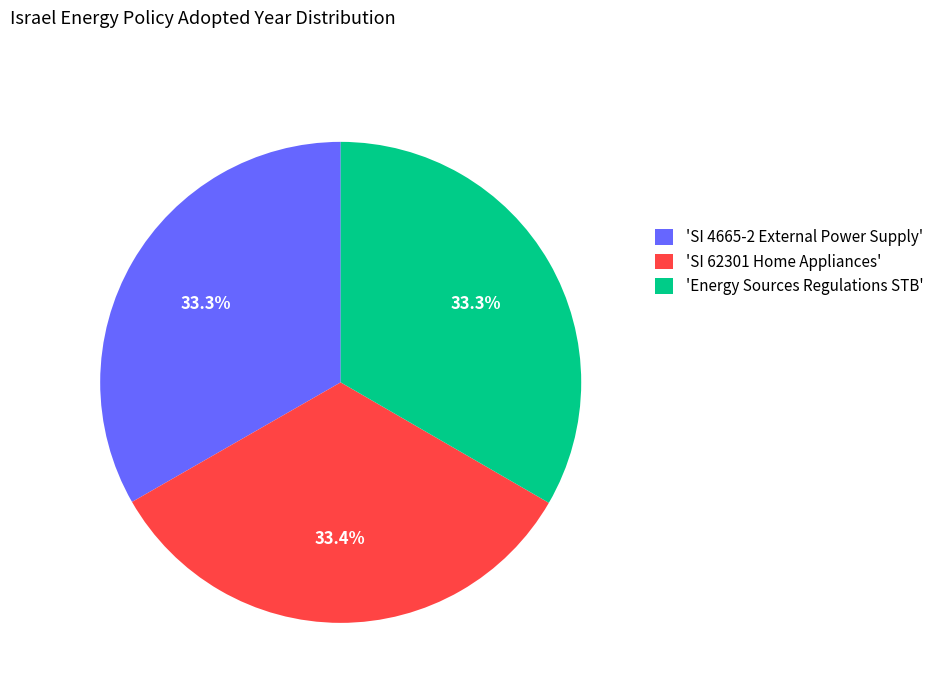

Is there any slice that represents more than half of the pie?

No